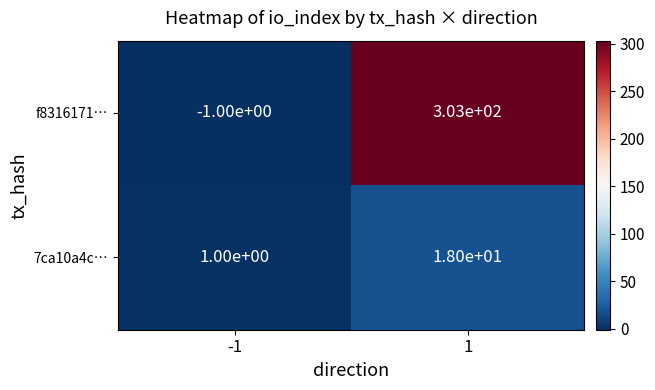

Reading right to left, extract all data points from this chart.

f8316171…: 1=303	-1=-1
7ca10a4c…: 1=18	-1=1